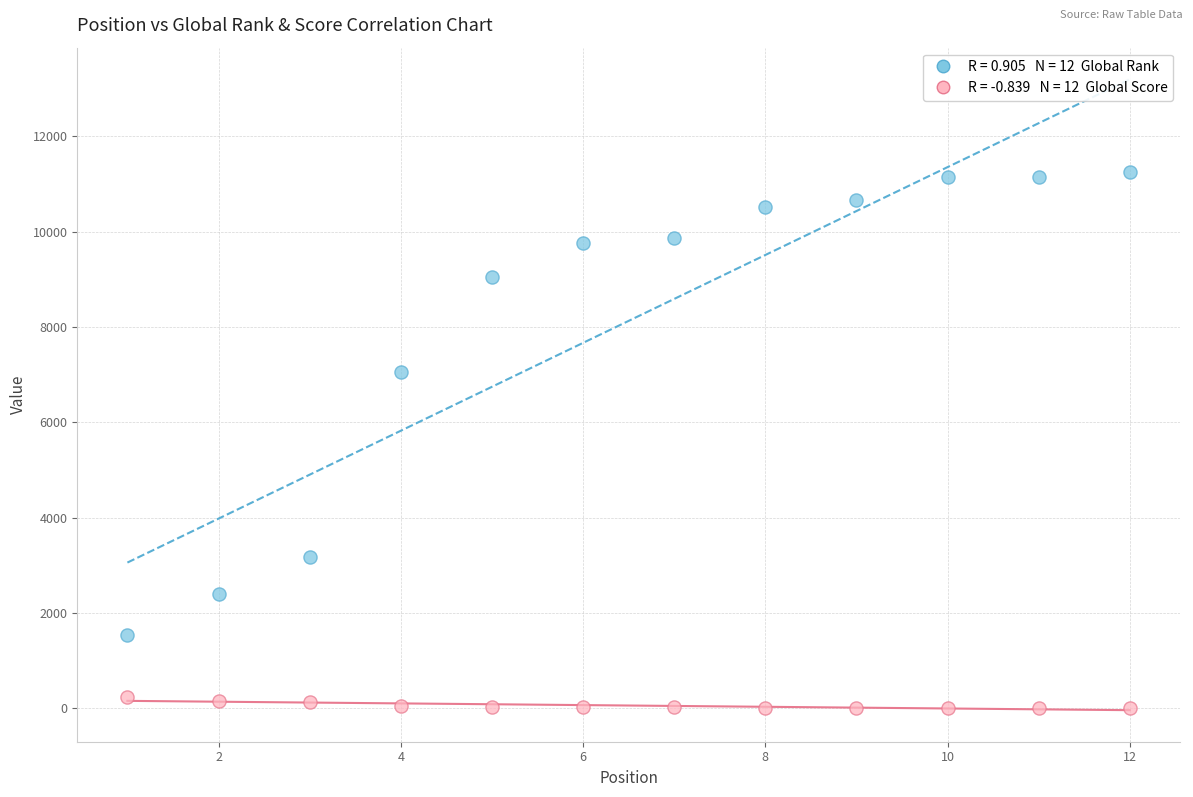

Across all series, what Y value is closest to 5623?

7059